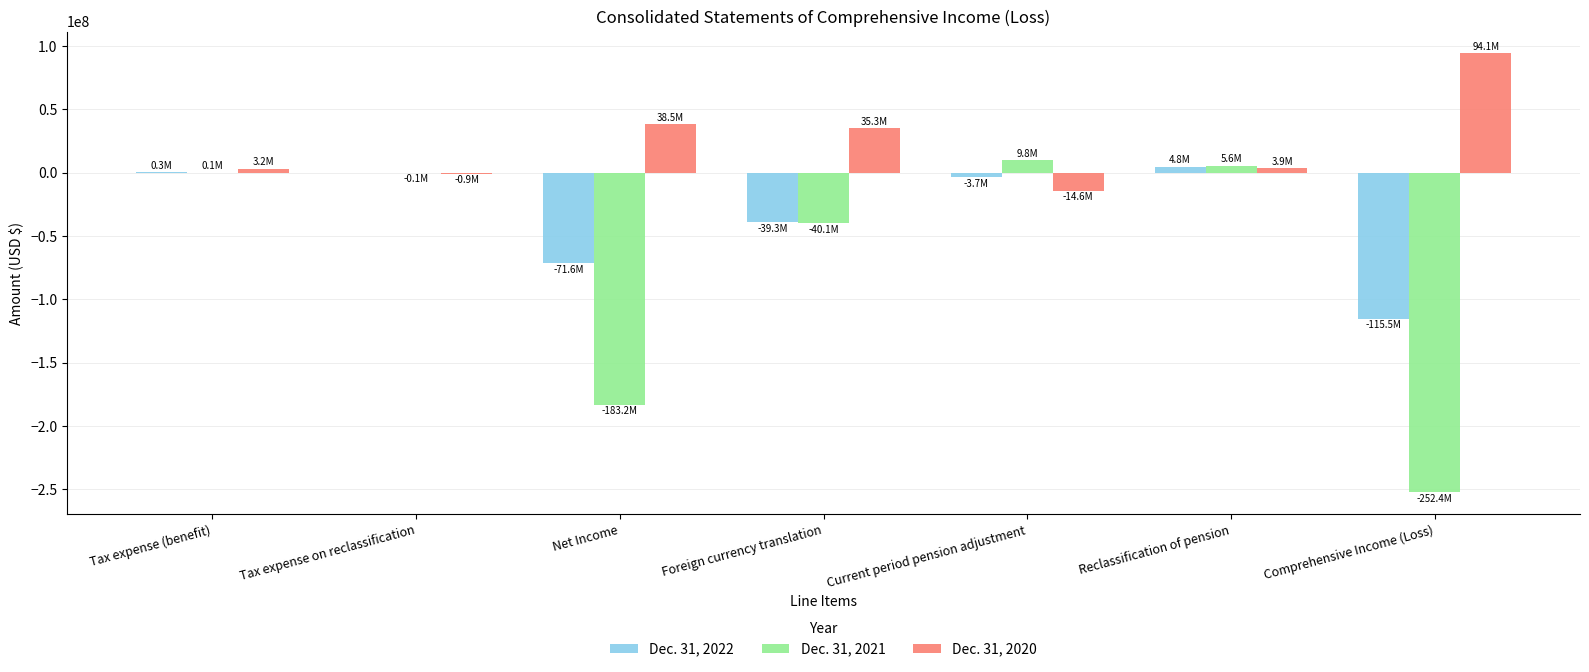

What is the sum of all Dec. 31, 2021 values?

-460300000